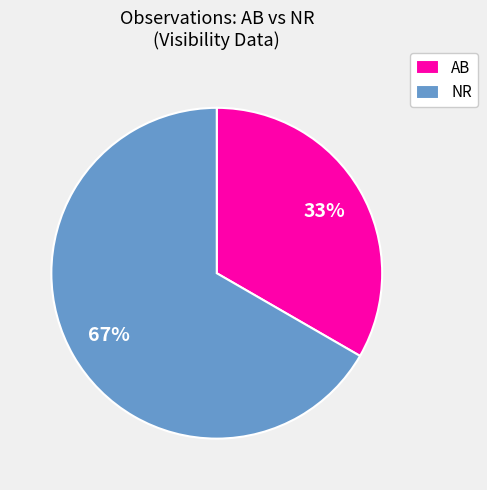

What is the largest slice in the pie chart?

NR